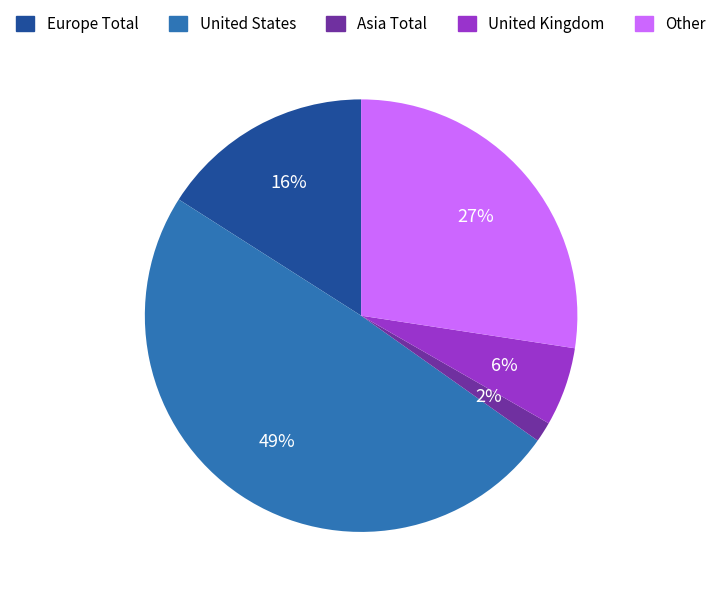

Does Europe Total represent more than half of the total?

No